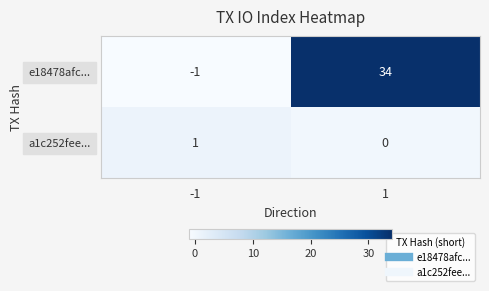

Which series has the widest spread of values?

e18478afc...